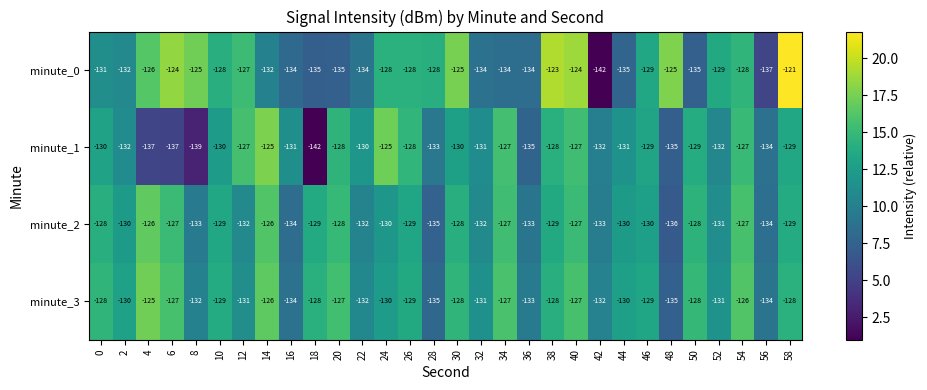

Which series has the largest range (max minus min)?

minute_0